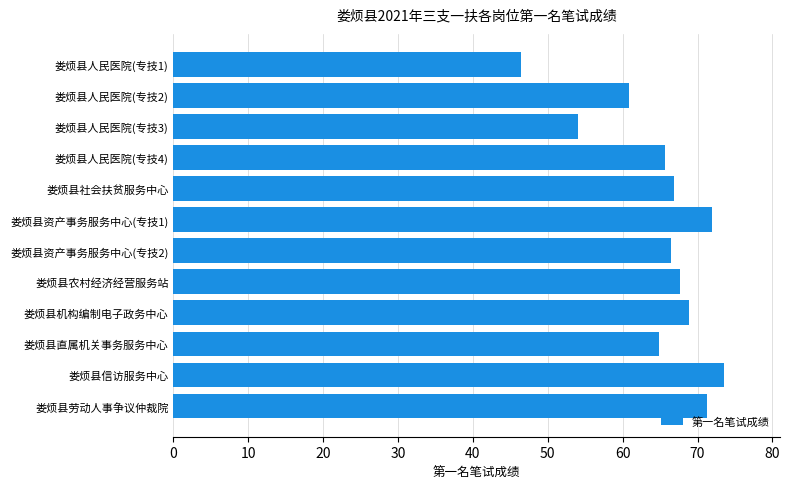

What is the average value?

64.8